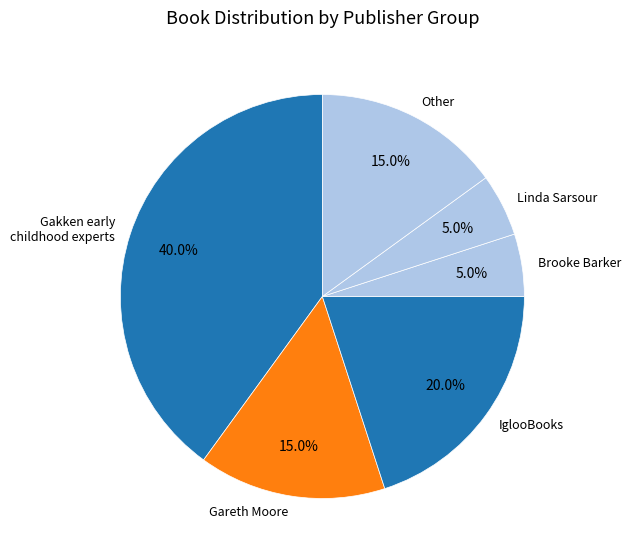

Is Gakken early childhood experts the majority of the pie?

No